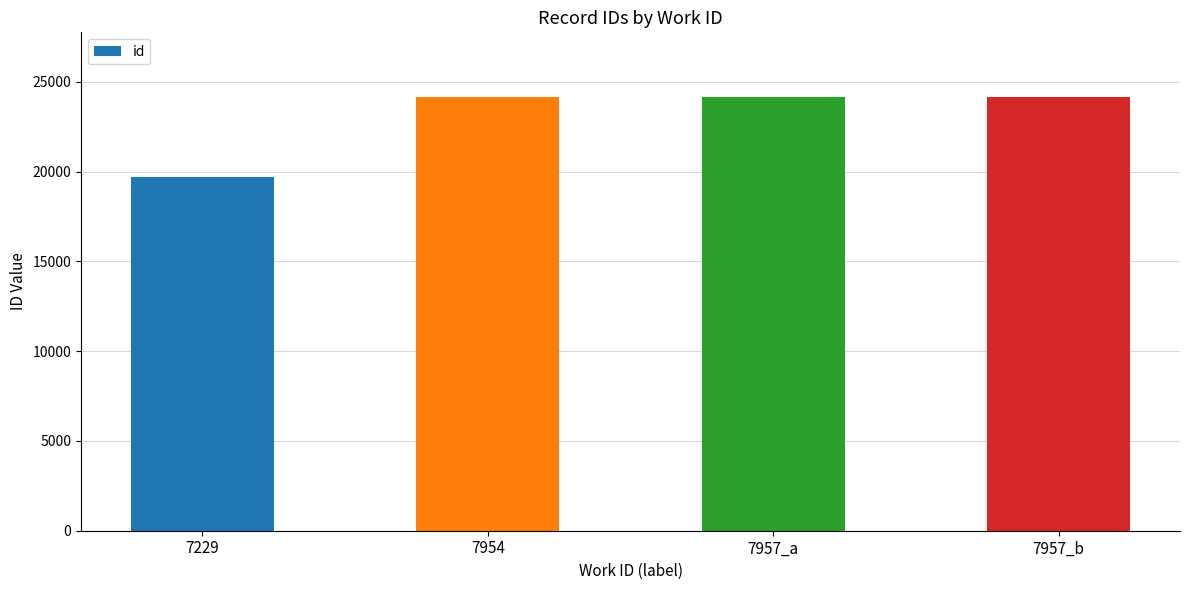

Which category has the lowest value across all series?

7229